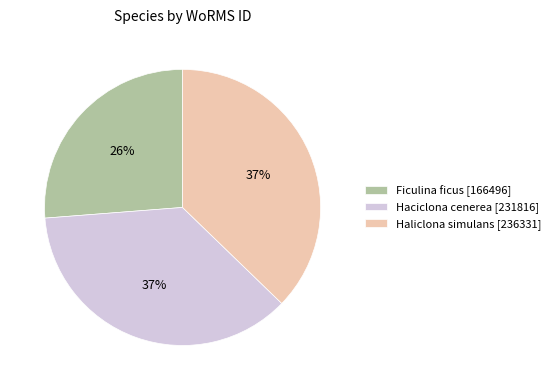

Do Haliclona simulans and Haciclona cenerea together represent more than half of the pie?

Yes